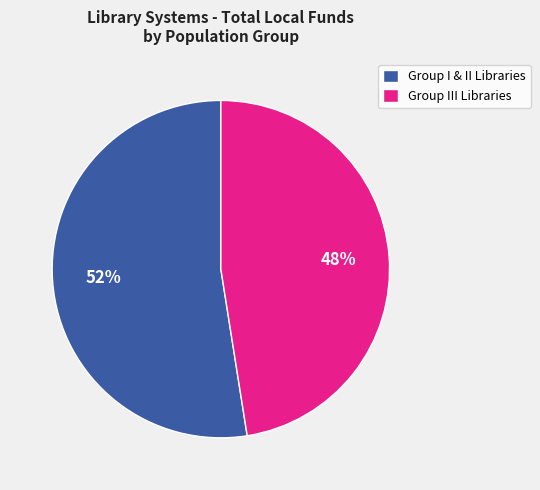

Do Group I & II Libraries and Group III Libraries together represent more than half of the pie?

Yes